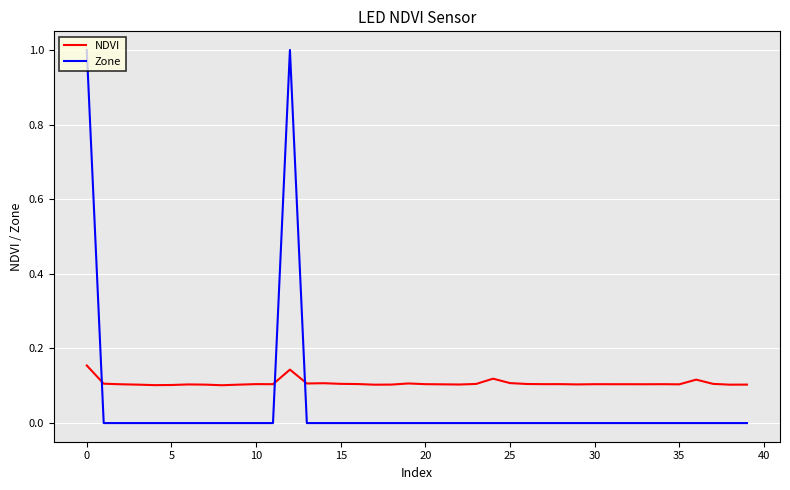

What is the maximum value shown in the chart?

1.0